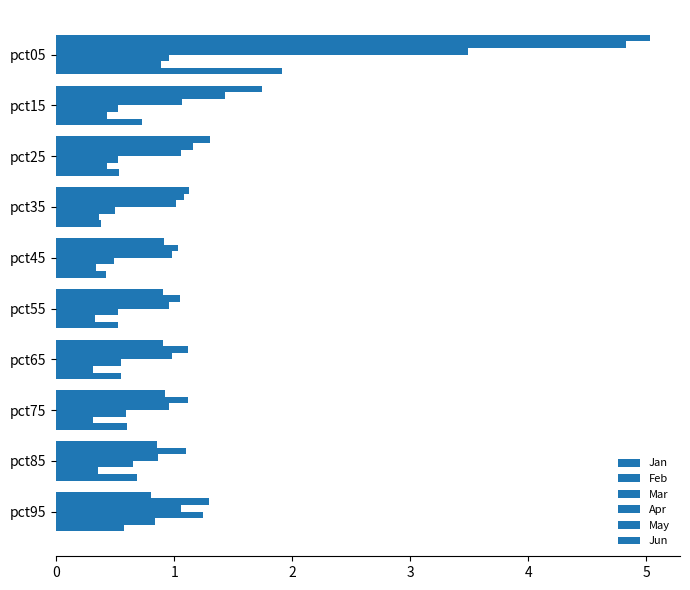

At how many categories does at least one series exceed 2?

1